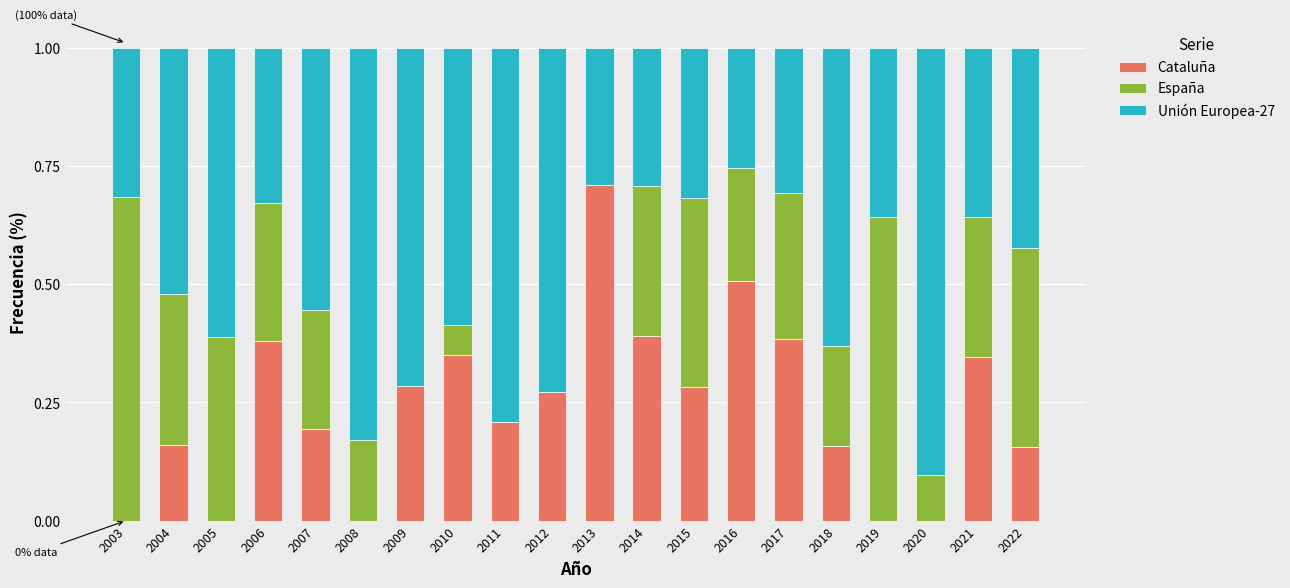

What is the total value across all series at 2018?

1.0